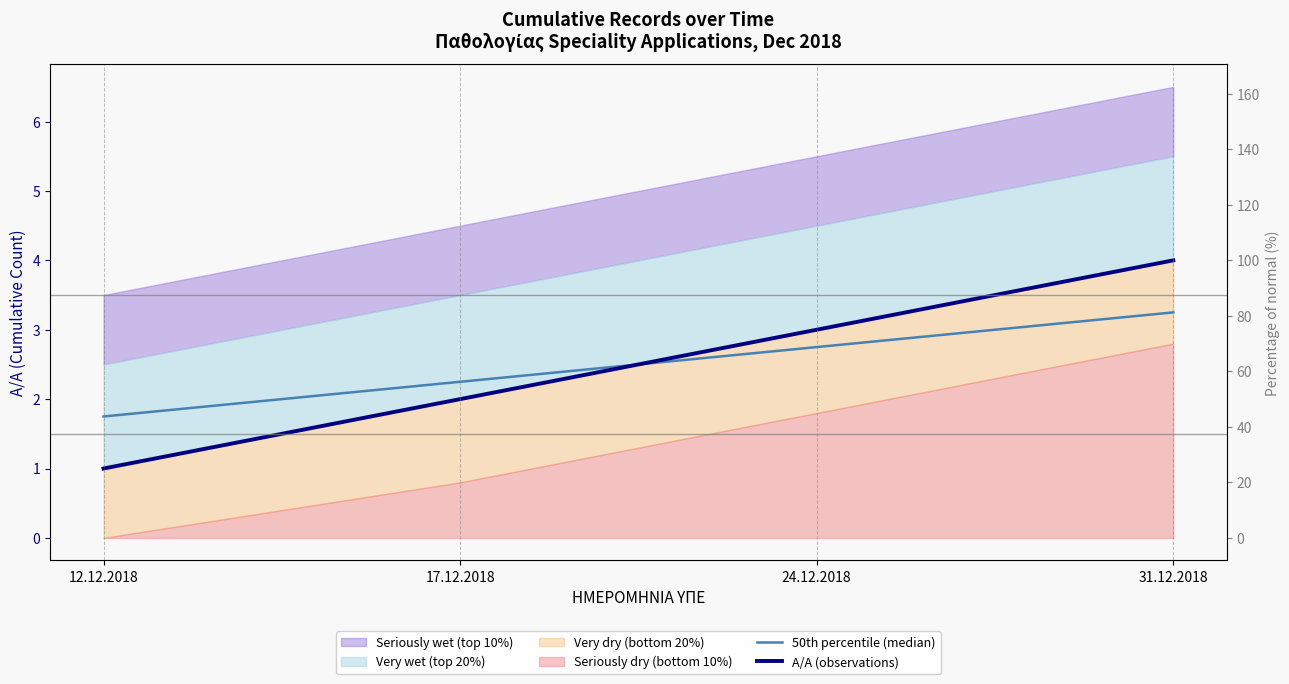

Read the Α/Α (observations) value at 31.12.2018.

4.0